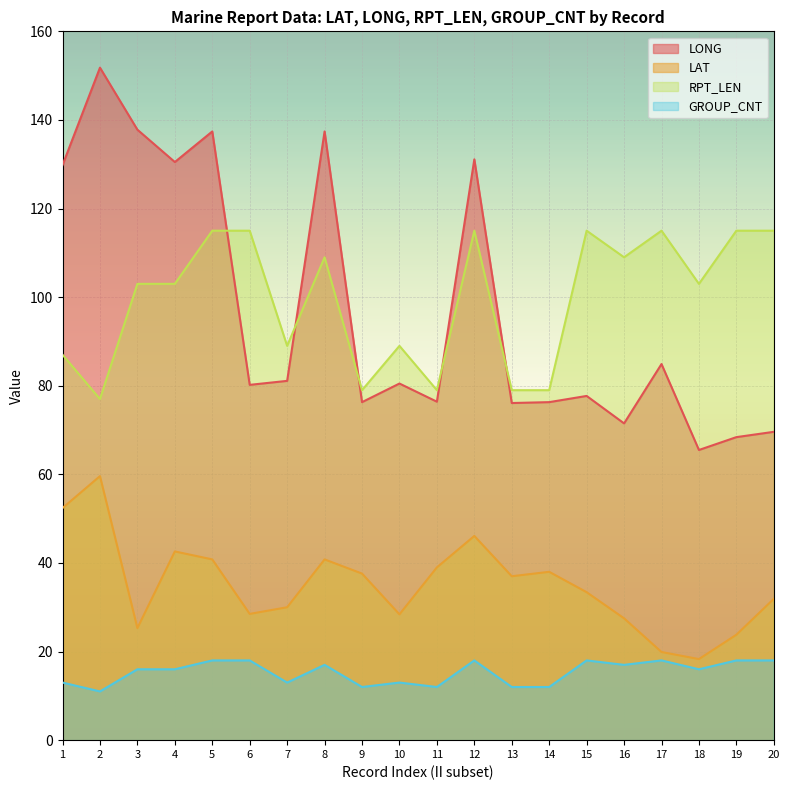

What is the maximum value shown in the chart?

151.8